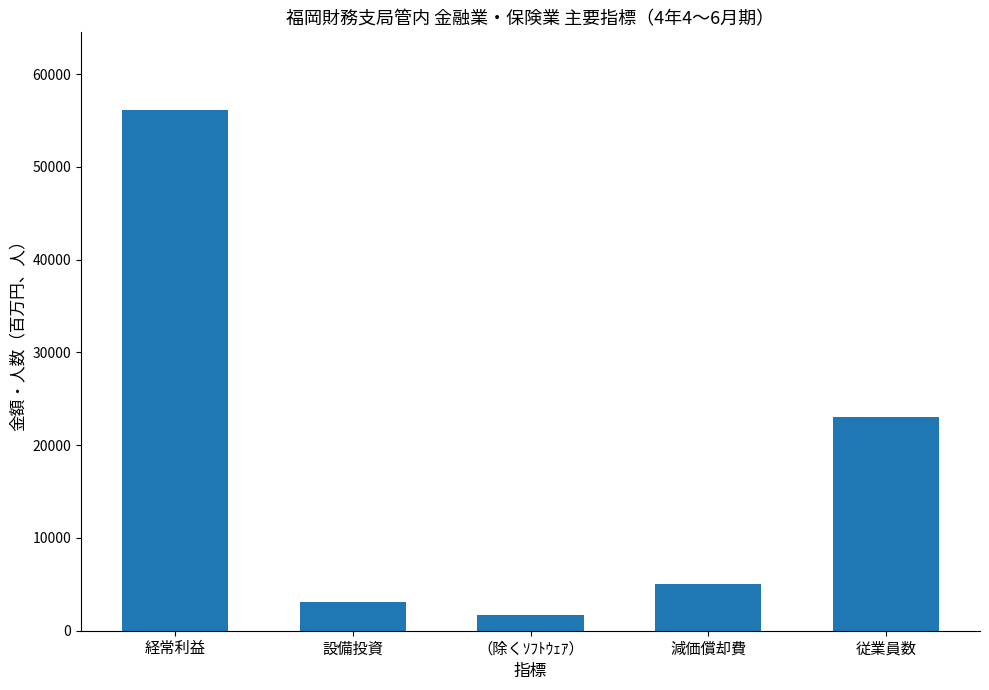

Between 従業員数 and 減価償却費, which is larger?

従業員数